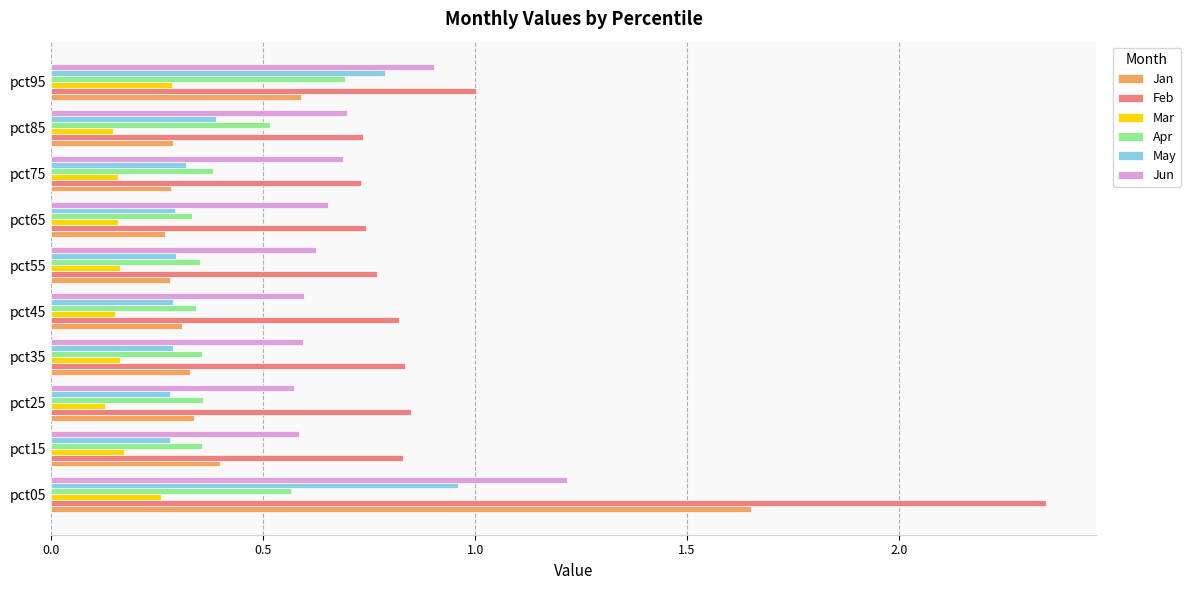

List the series in order of their peak value, lowest first.

Mar, Apr, May, Jun, Jan, Feb